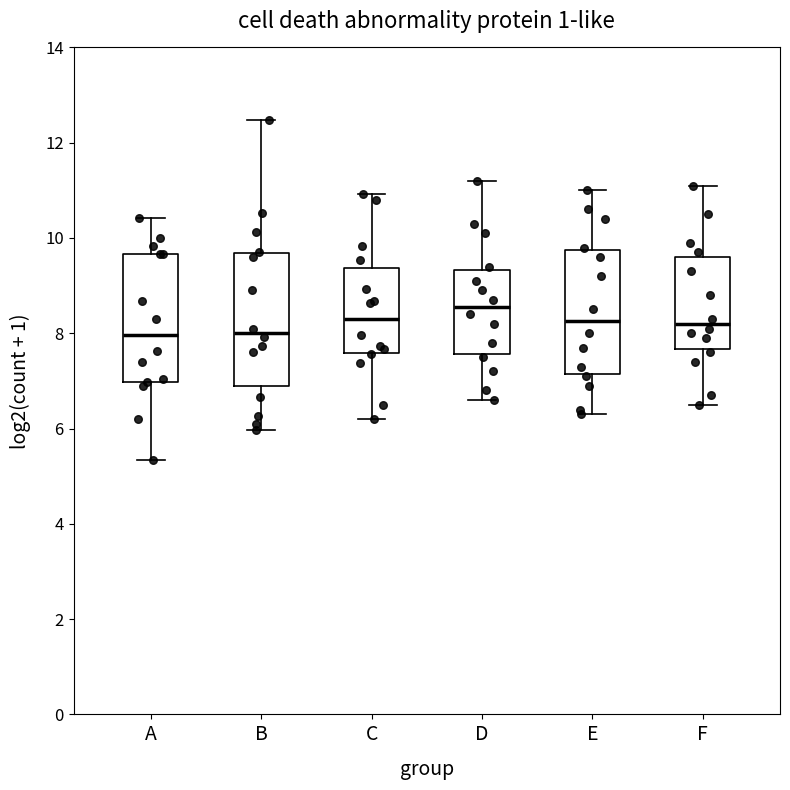

Reading left to right, transcribe this box plot: for each box, give where its median line is, the range the box spans, and where its two whiskers end, as read against the y-axis. The values are not printed on the chart, so give them approximately, as read against the axis.

A: median 8.0, box 7.0 to 9.6, whiskers 5.4 to 10.4
B: median 8.0, box 7.0 to 9.6, whiskers 6.0 to 12.4
C: median 8.4, box 7.6 to 9.4, whiskers 6.2 to 11.0
D: median 8.6, box 7.6 to 9.4, whiskers 6.6 to 11.2
E: median 8.2, box 7.2 to 9.8, whiskers 6.4 to 11.0
F: median 8.2, box 7.6 to 9.6, whiskers 6.6 to 11.2